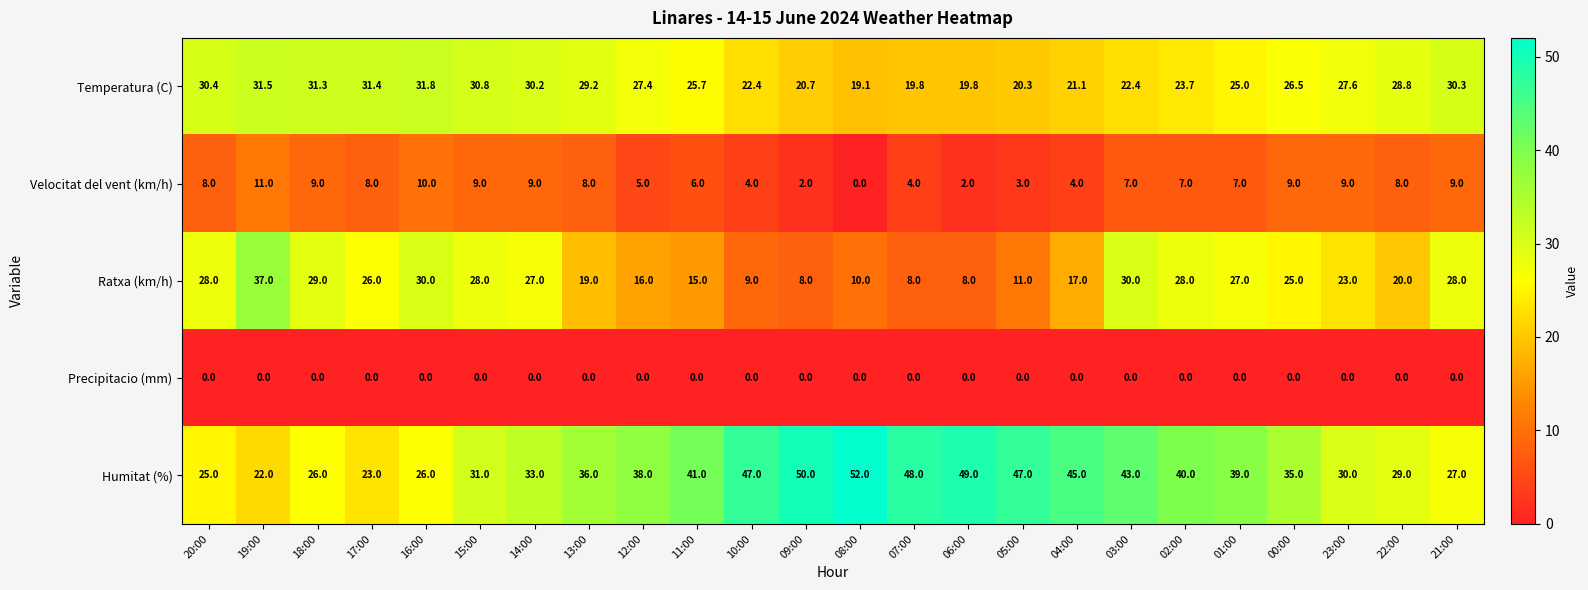

True or false: Temperatura (C) has a value of 23.7 at 02:00.

True